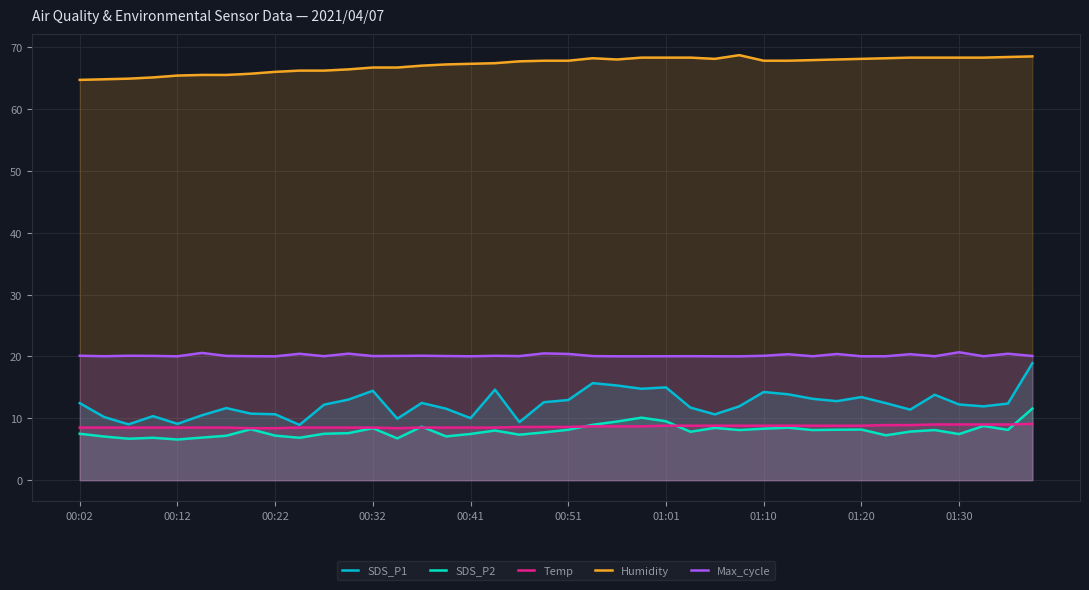

What is the smallest value displayed?

6.6